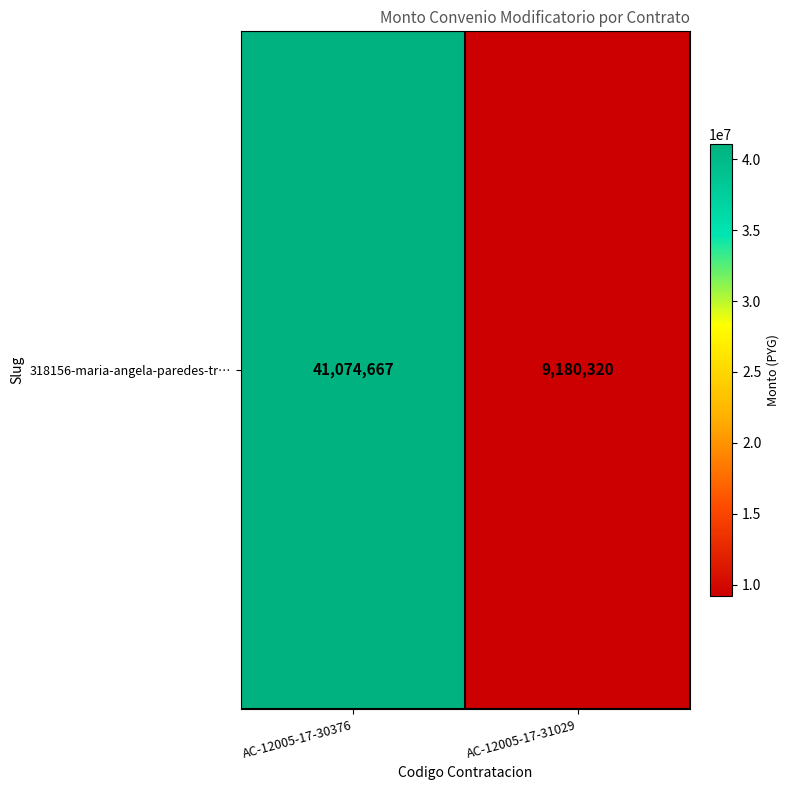

What value does the data have at AC-12005-17-30376?

41074667